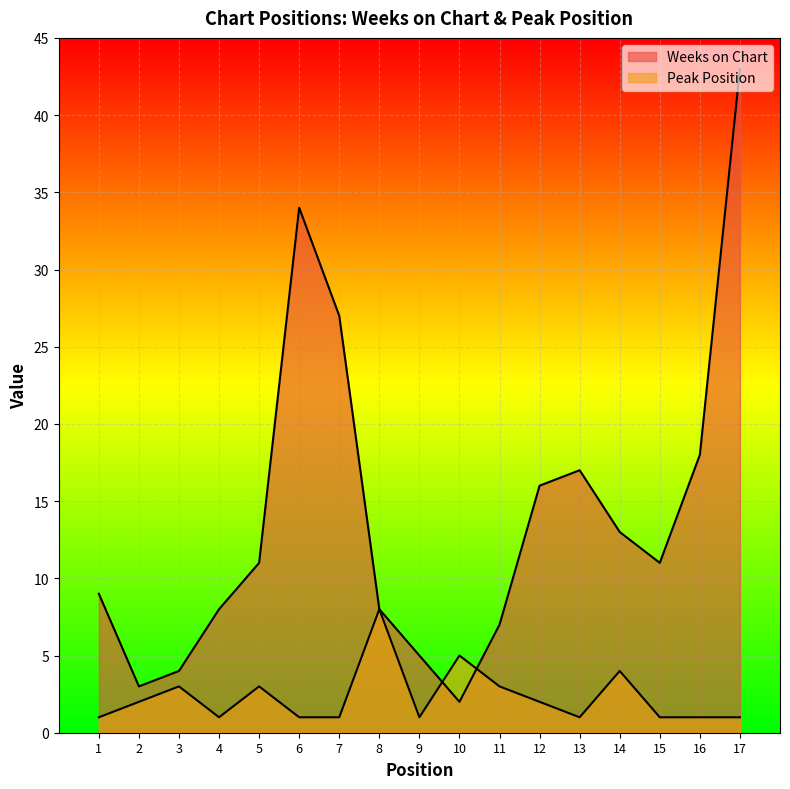

Is it true that Peak Position equals 3 at 5?

True